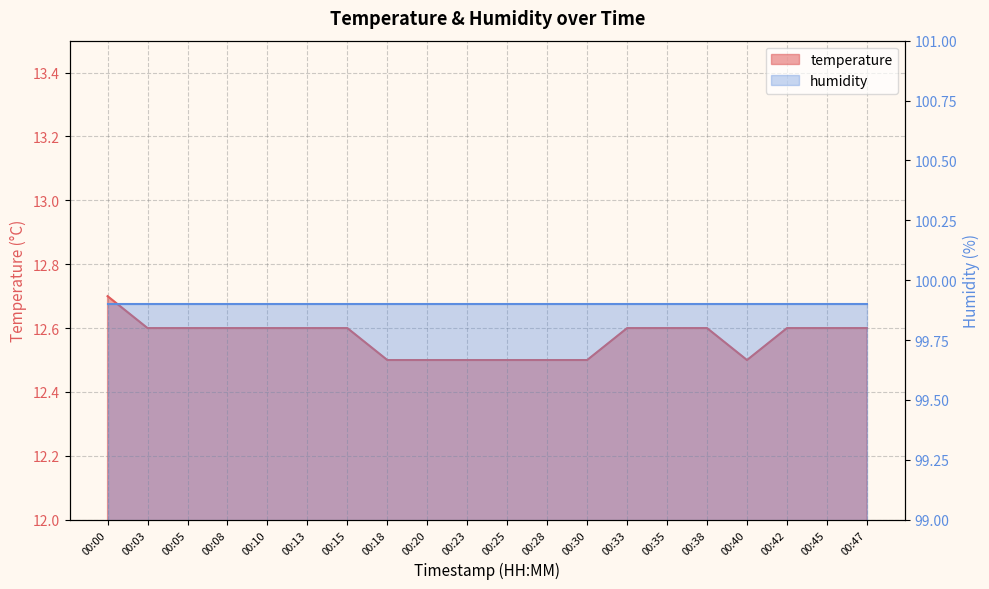

List the labels in order of value, smallest first.

00:18, 00:20, 00:23, 00:25, 00:28, 00:30, 00:40, 00:03, 00:05, 00:08, 00:10, 00:13, 00:15, 00:33, 00:35, 00:38, 00:42, 00:45, 00:47, 00:00